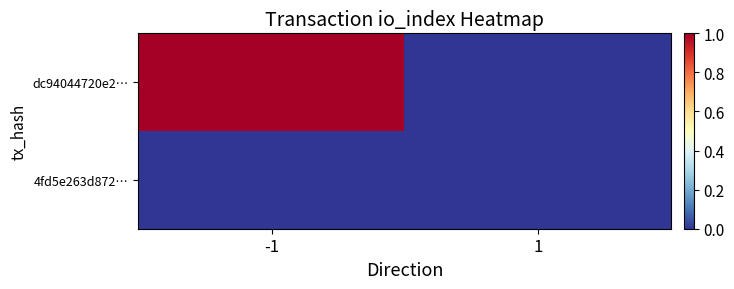

What is the greatest value displayed?

1